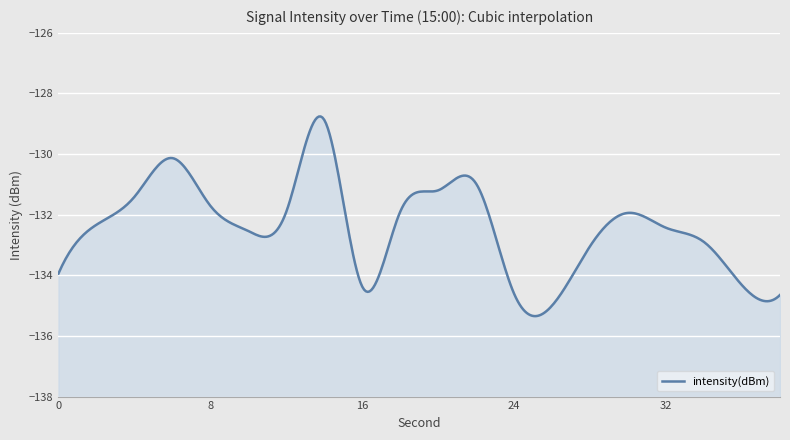

What is the value of the 16th point from the left?

-131.9